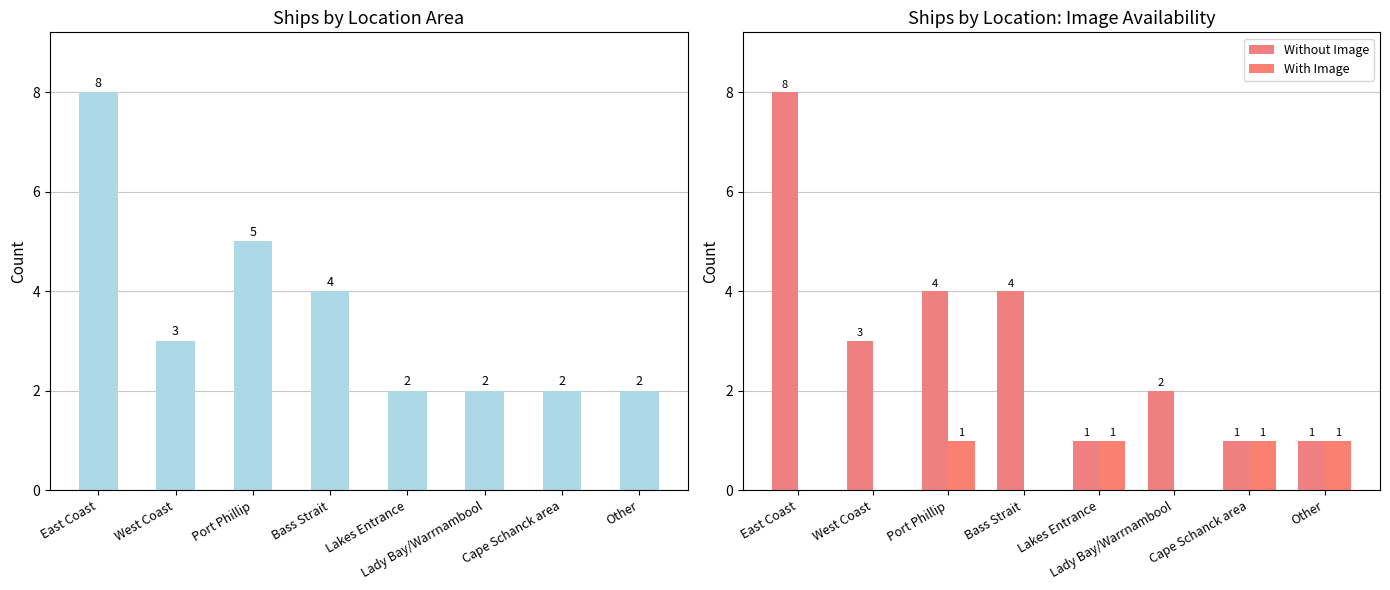

How many data points does each series have?

8